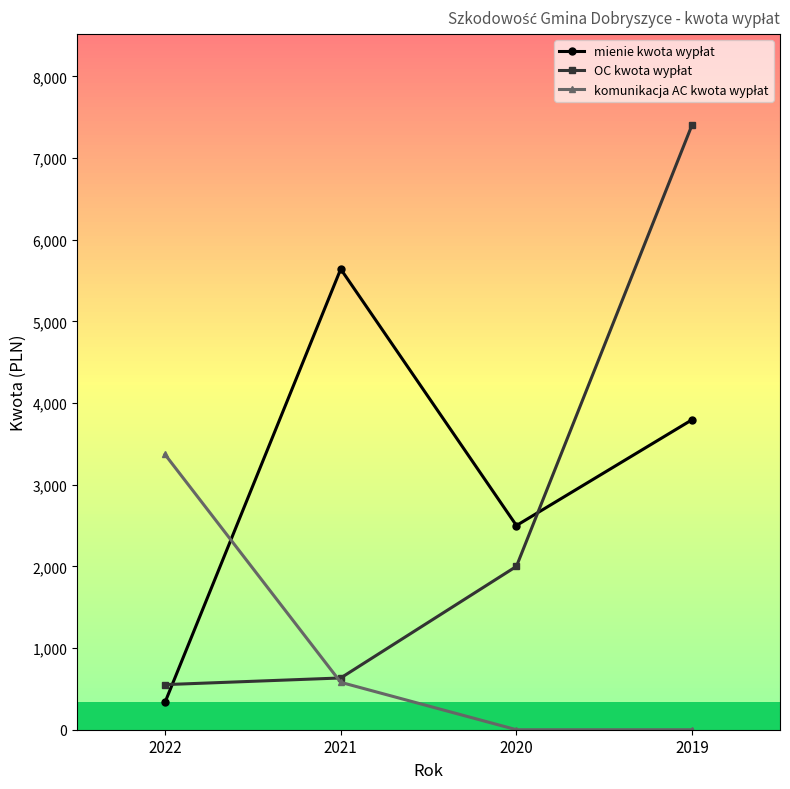

At which category does the chart reach its peak across all series?

2019